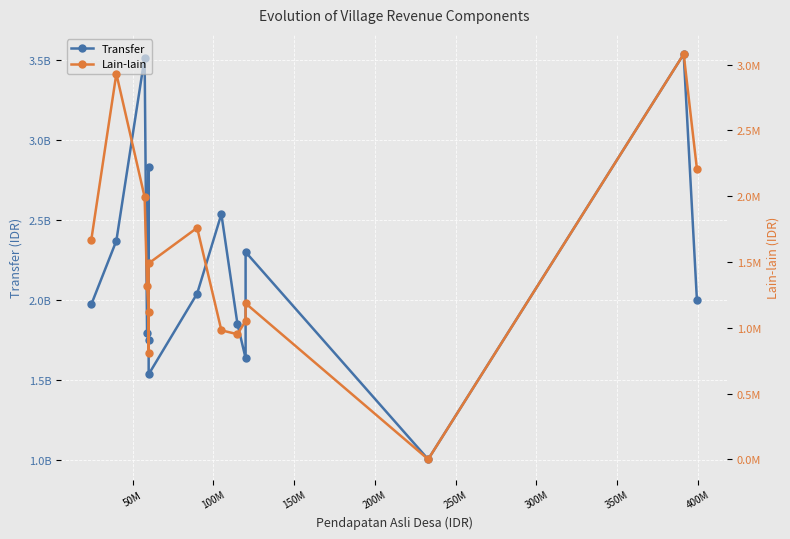

True or false: Transfer and Lain-lain intersect in this chart.

False